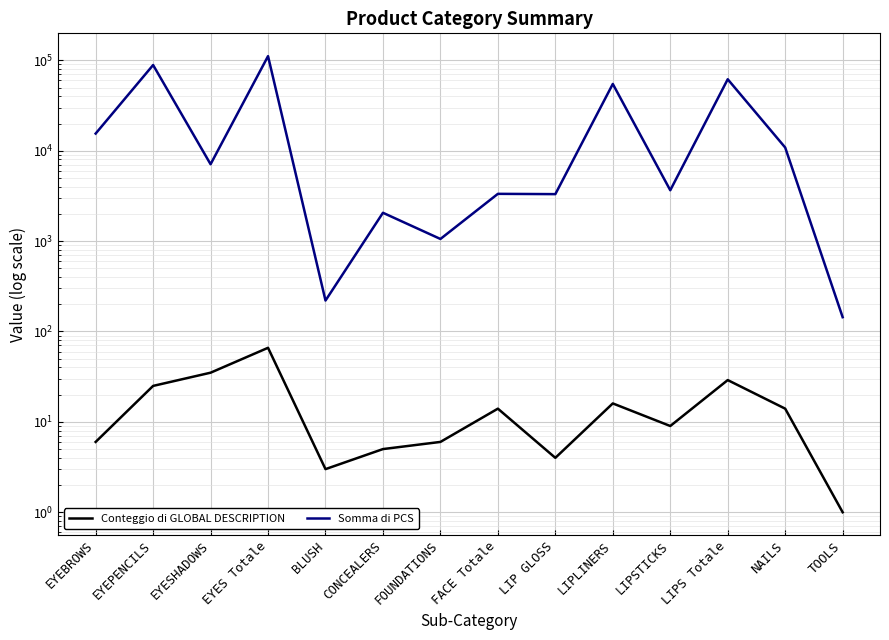

Does the chart display data point markers on the line(s)?

No